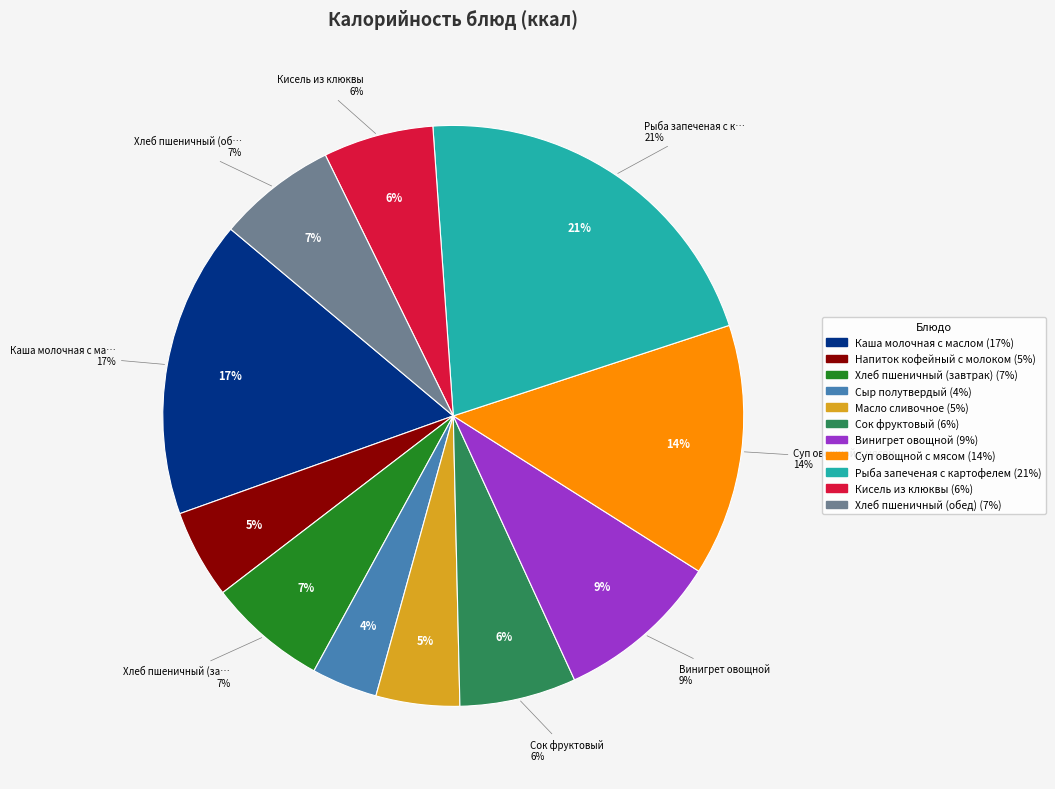

To the nearest percent, what portion does Хлеб пшеничный (завтрак) represent?

7%